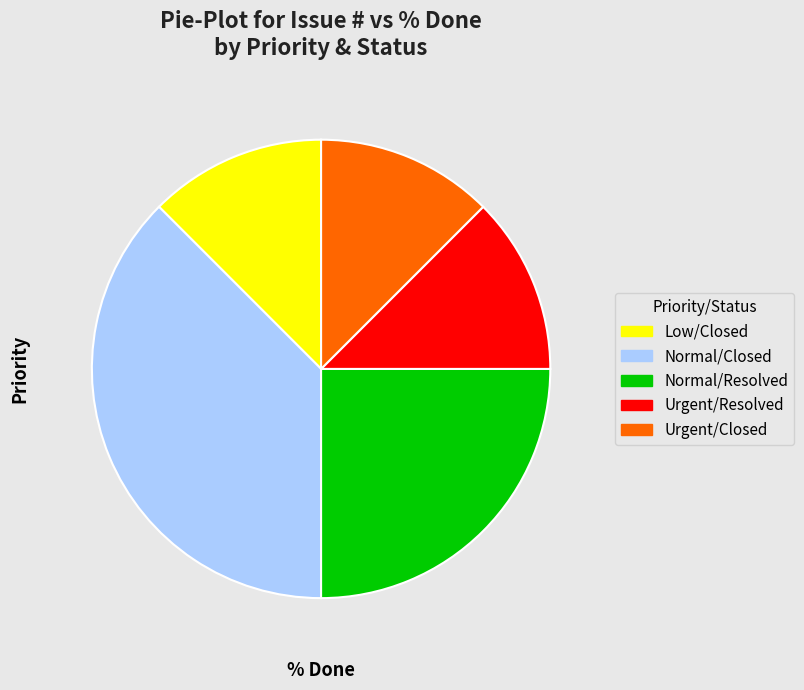

Between Normal/Closed and Normal/Resolved, which is larger?

Normal/Closed